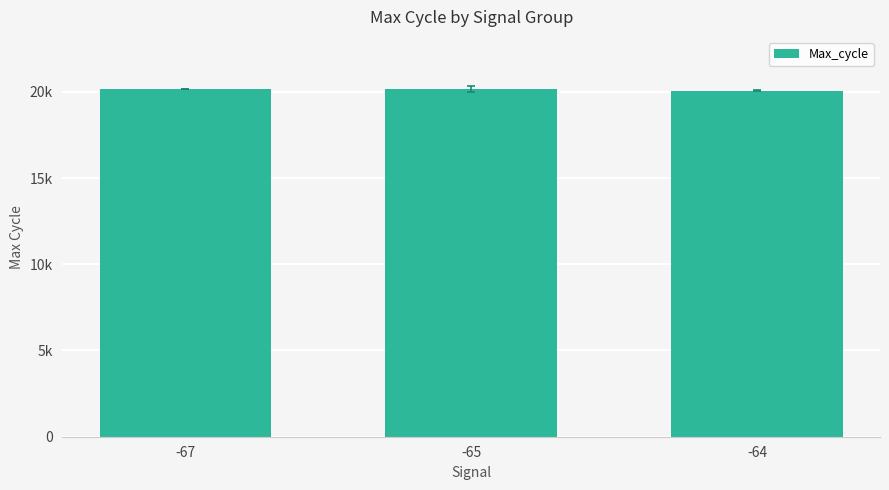

Reading left to right, list all the values displayed in this chart.

20153.0	20158.6	20065.7